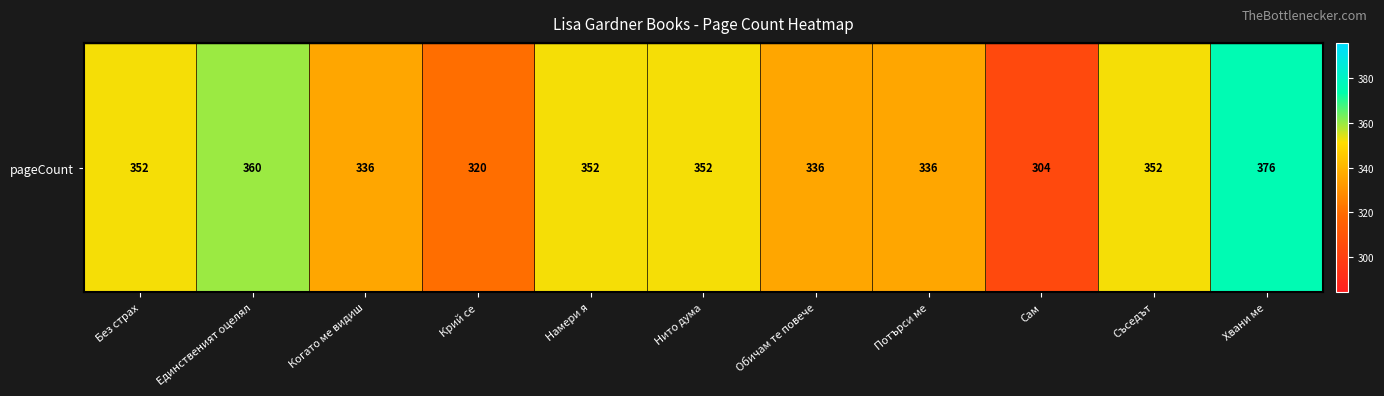

Read the value at Крий се, to the nearest 5.

320